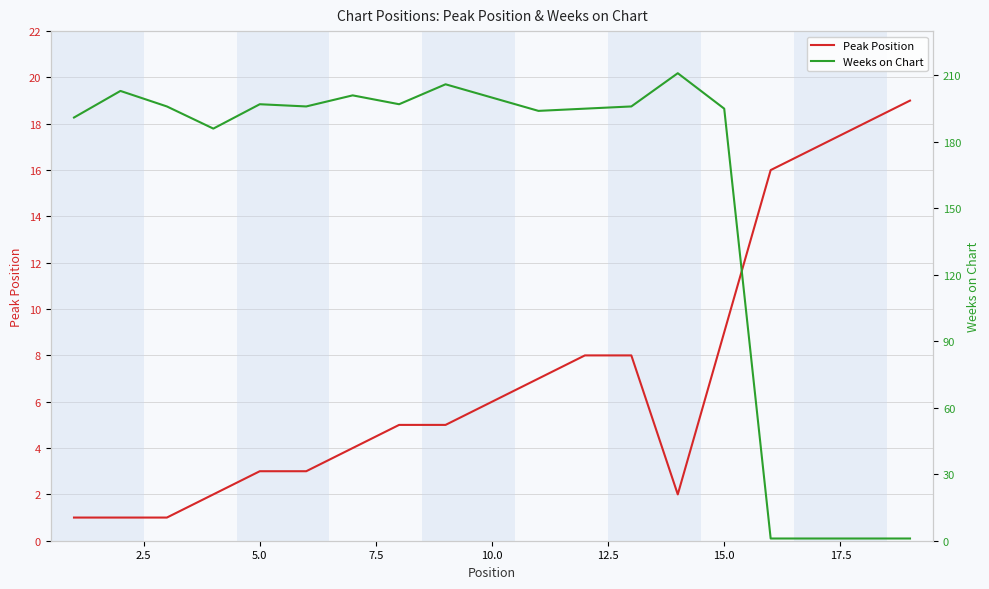

What is the minimum value shown in the chart?

1